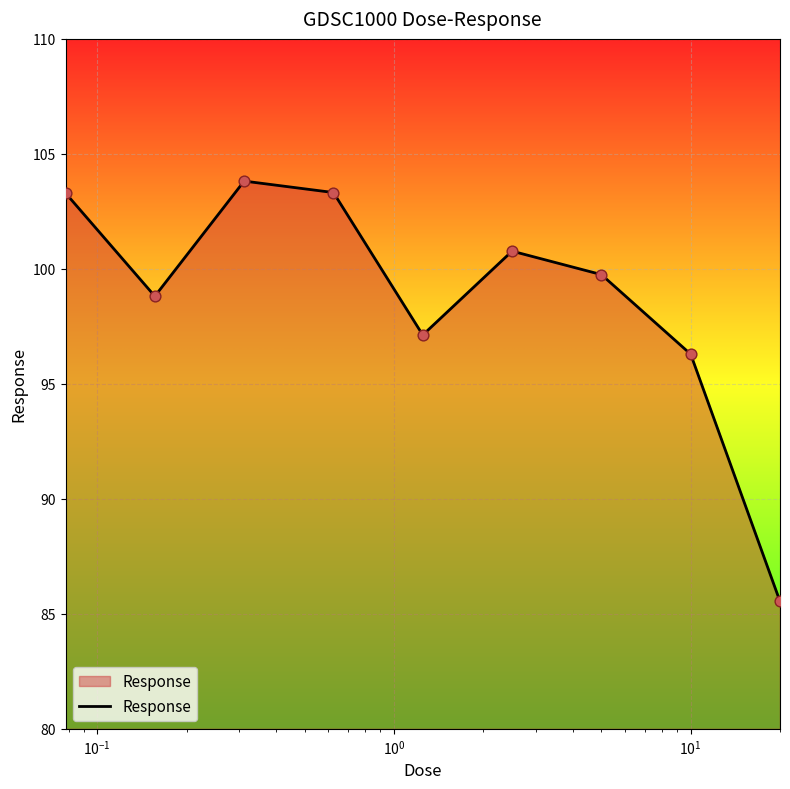

What is the maximum value shown in the chart?

103.8